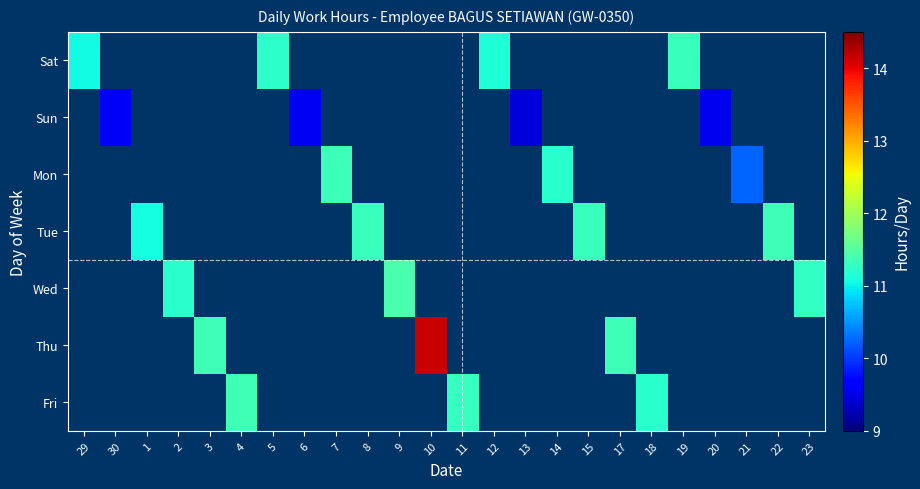

Which category has the highest value across all series?

10